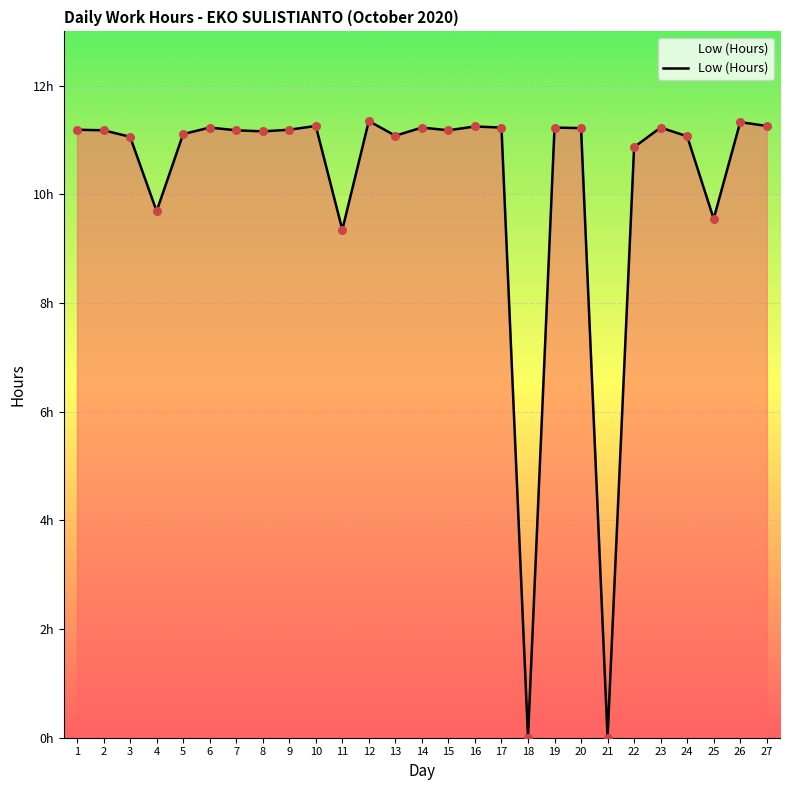

Is this an area chart (filled region under the line)?

Yes